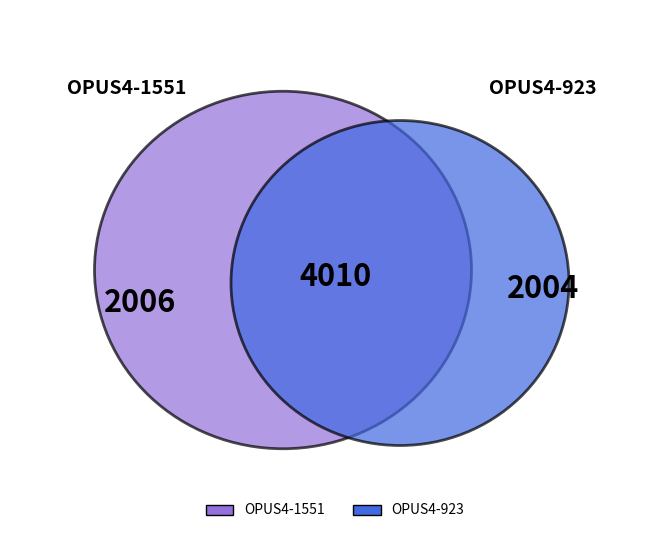

To the nearest percent, what is the average slice percentage?

50%